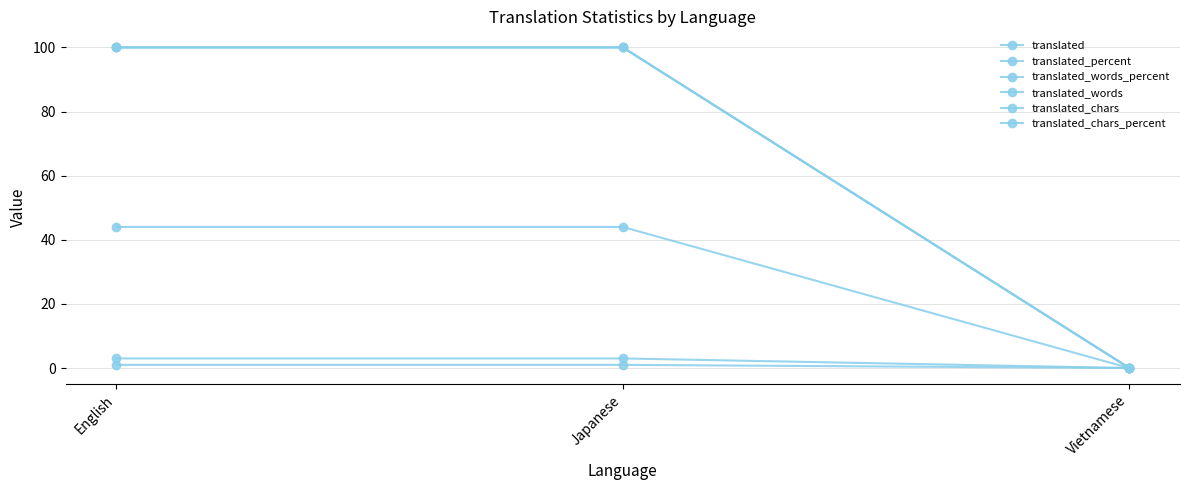

Does the chart have visible grid lines?

Yes